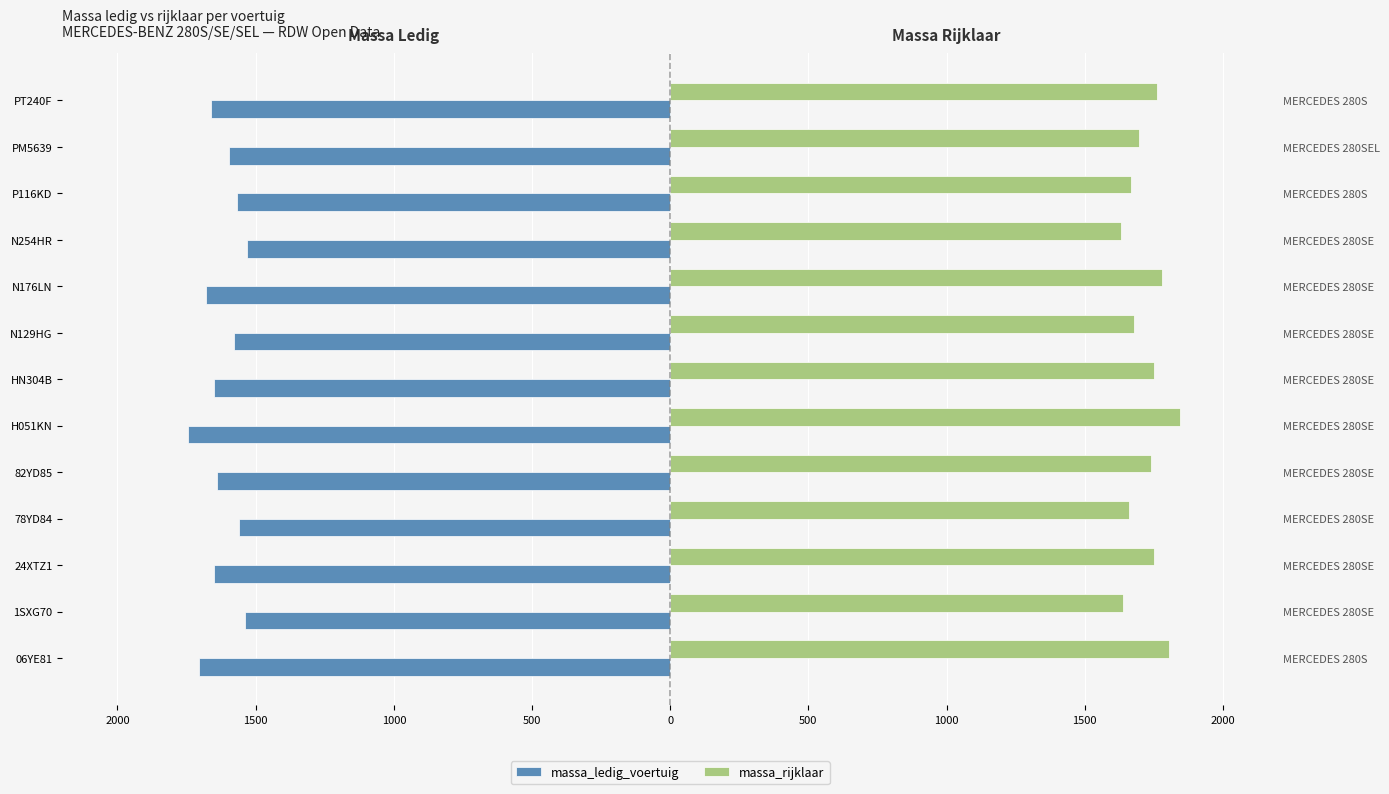

True or false: massa_ledig_voertuig has a value of -2444 at N129HG.

False